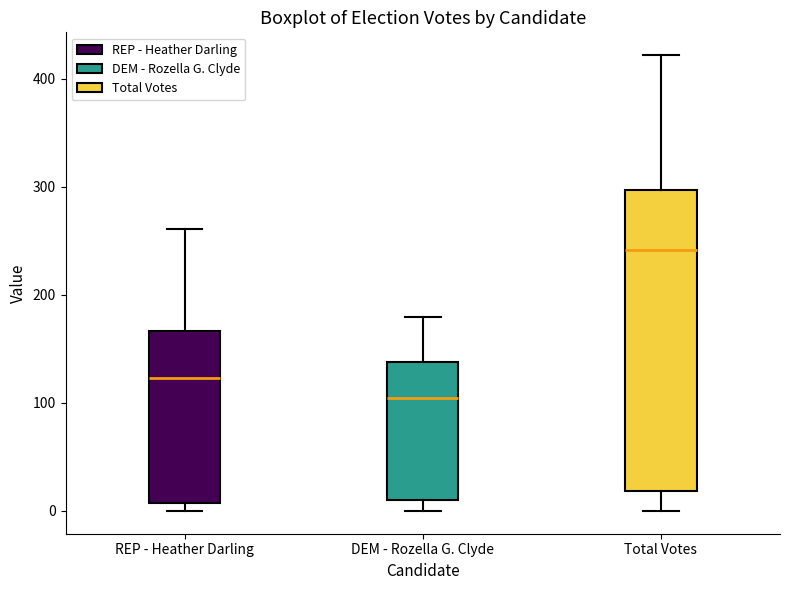

Which box has the highest median line?

Total Votes